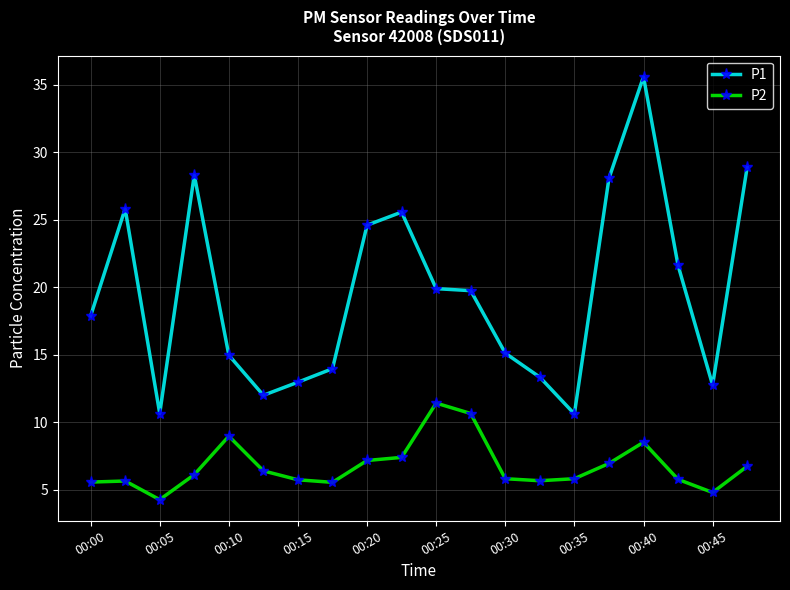

What is the greatest value displayed?

35.6